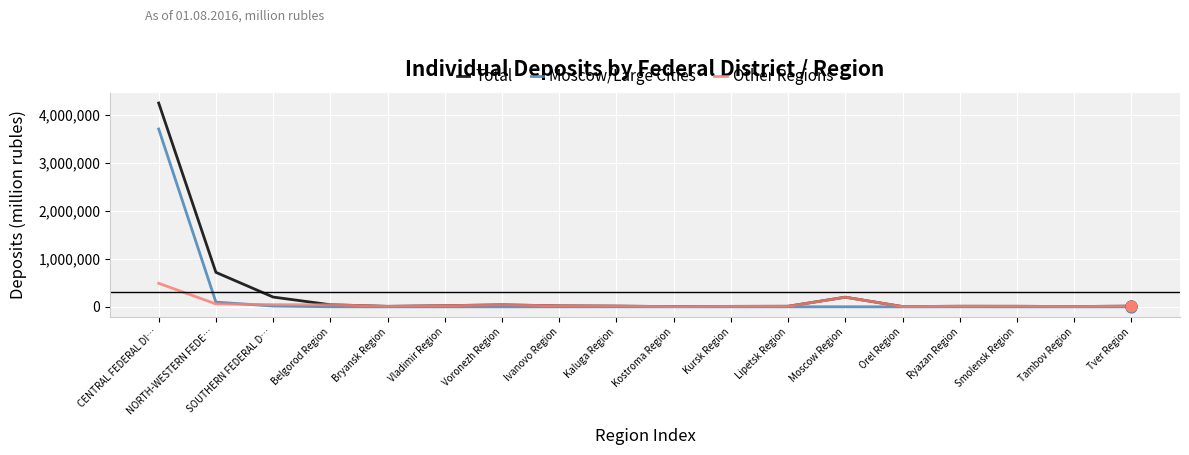

At which category is the sum across all series the highest?

CENTRAL FEDERAL DI…